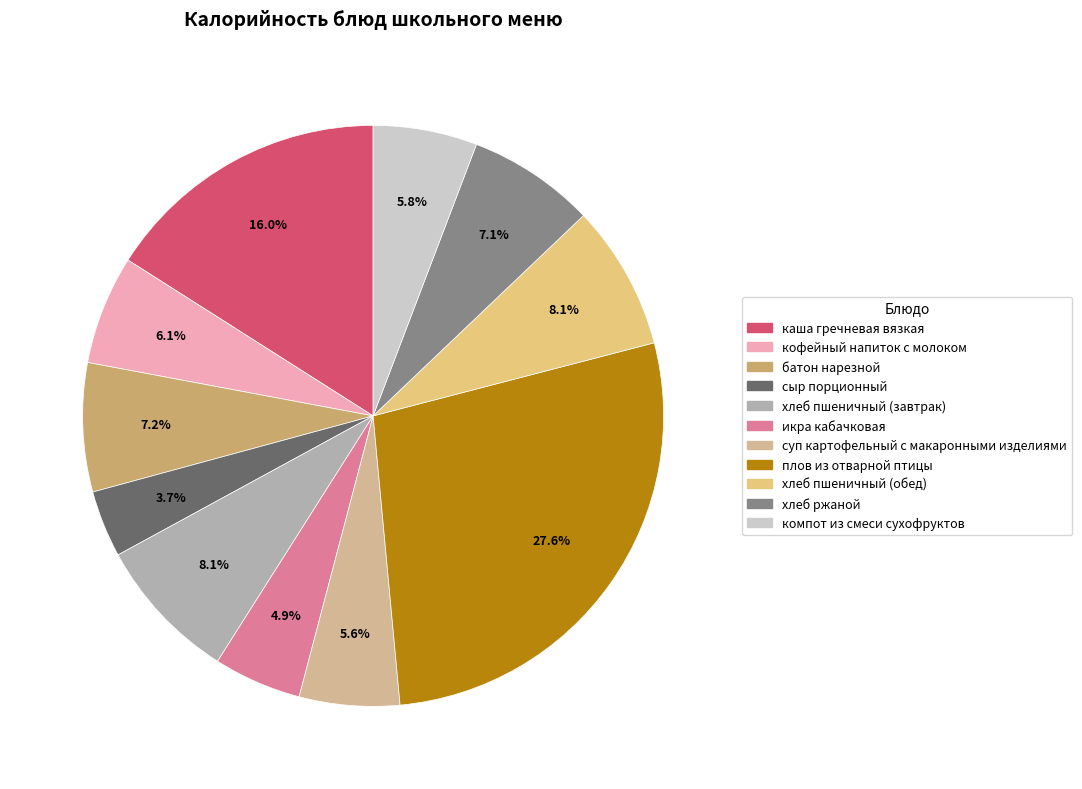

Which slice is the largest?

плов из отварной птицы